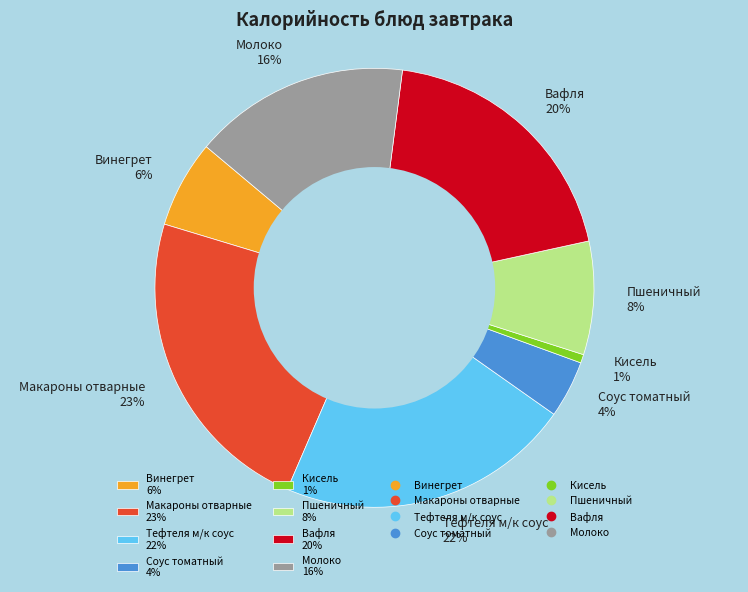

To the nearest percent, what is the difference between the Соус томатный and Макароны отварные slice percentages?

19%